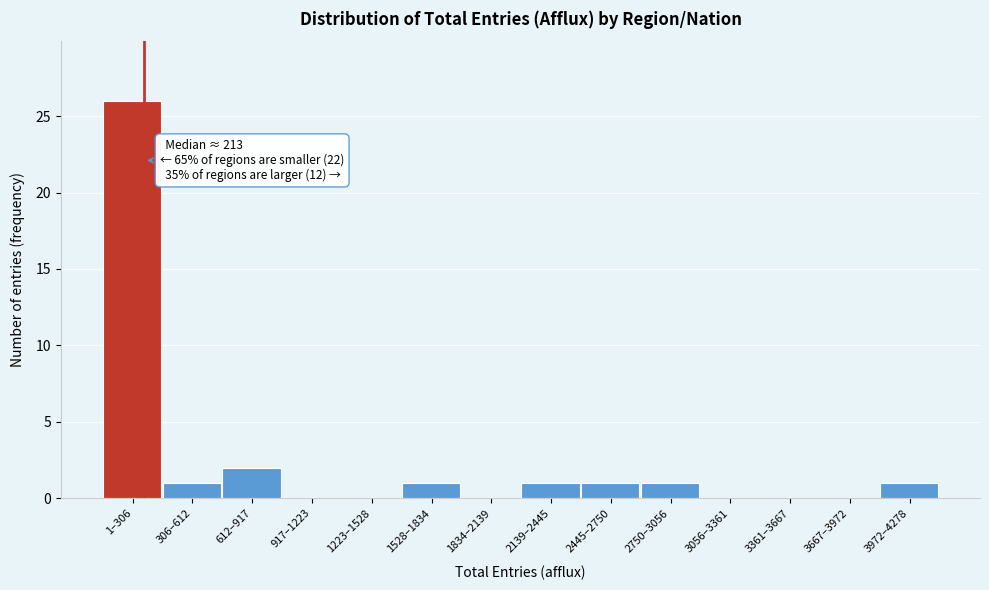

Reading right to left, extract all data points from this chart.

3972–4278=1	3667–3972=0	3361–3667=0	3056–3361=0	2750–3056=1	2445–2750=1	2139–2445=1	1834–2139=0	1528–1834=1	1223–1528=0	917–1223=0	612–917=2	306–612=1	1–306=26